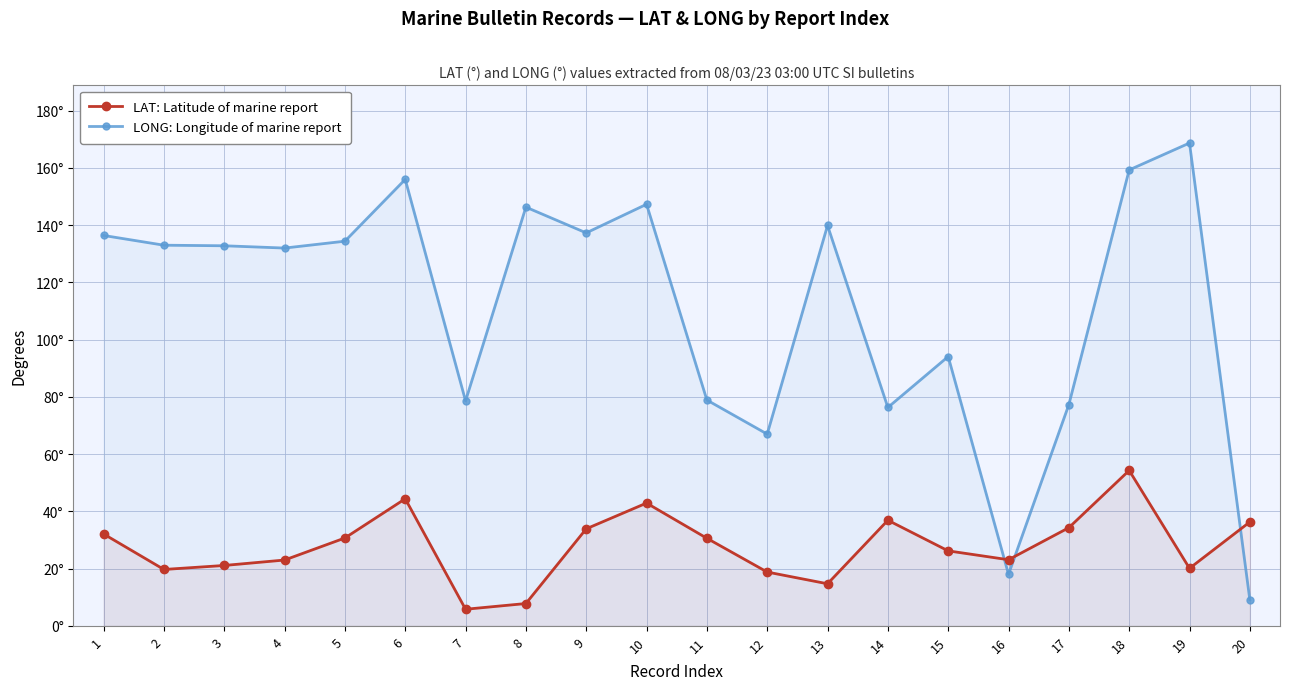

The LAT: Latitude of marine report series shows 40.2 at 4. True or false?

False